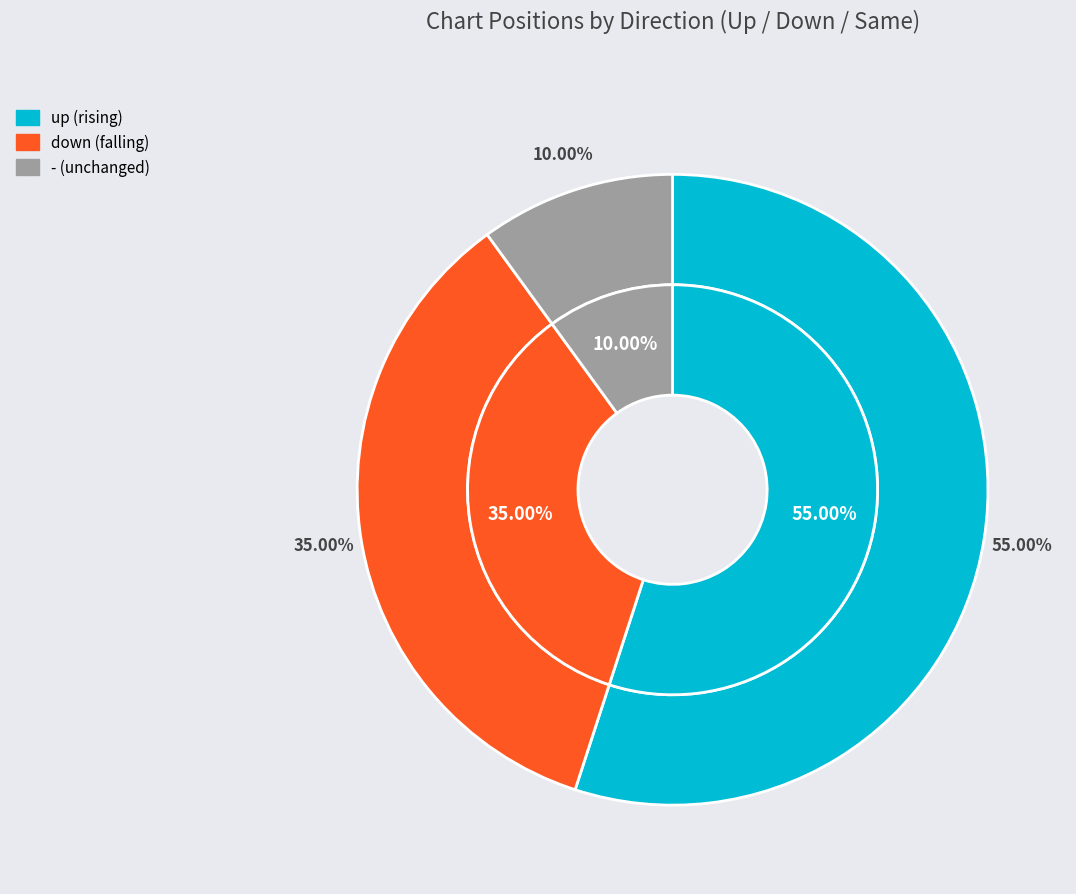

What is the total percentage of - and down?

45.0%